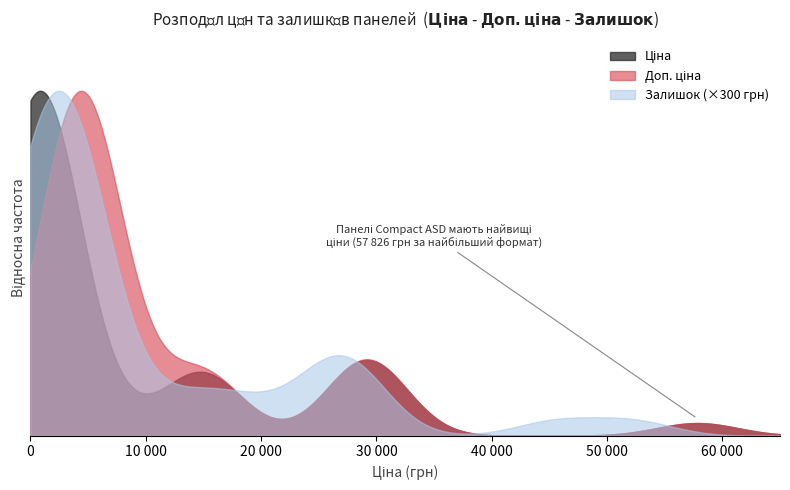

How many lines are shown in the chart?

3